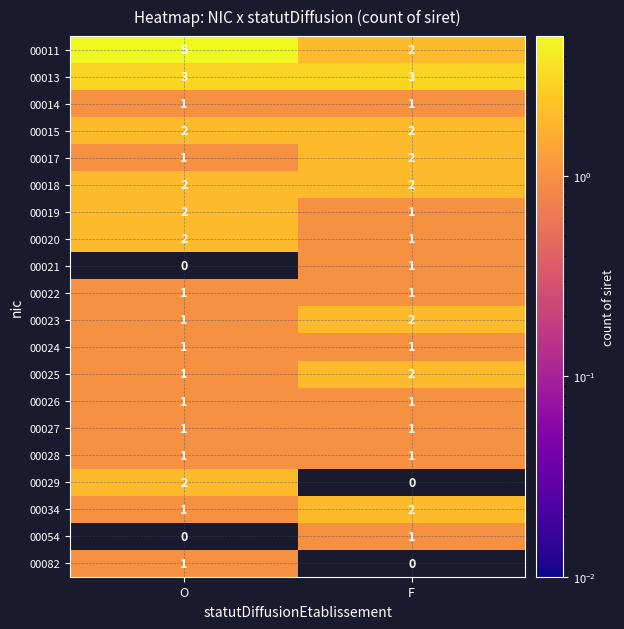

The value of 00019 at O is 1. True or false?

False